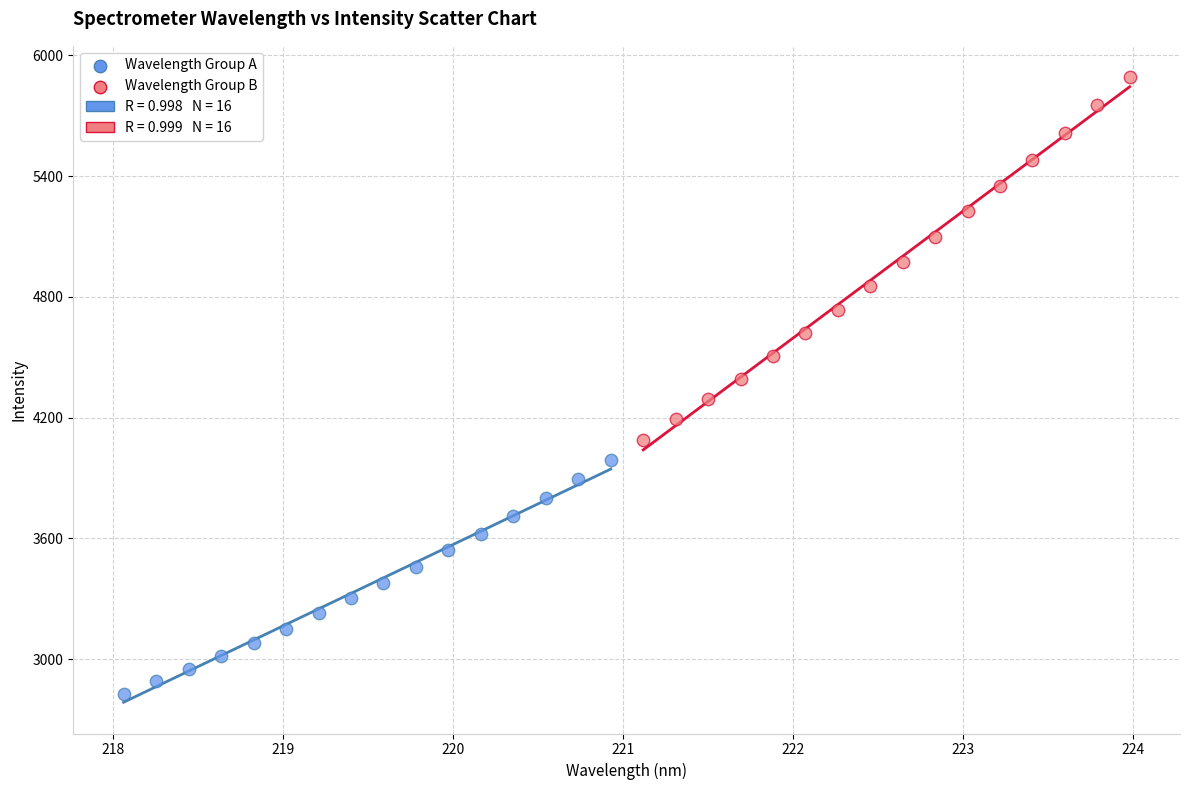

Which series reaches the minimum Y coordinate?

Wavelength Group A